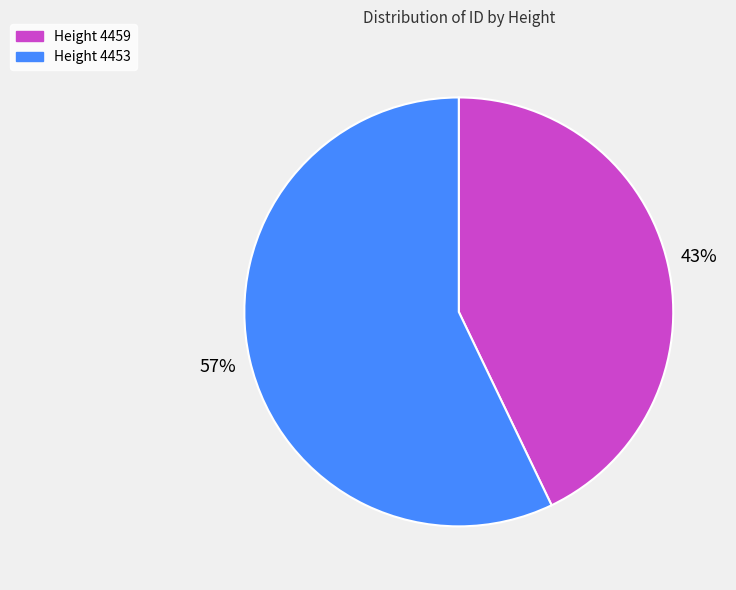

Does any single category account for the majority?

Yes